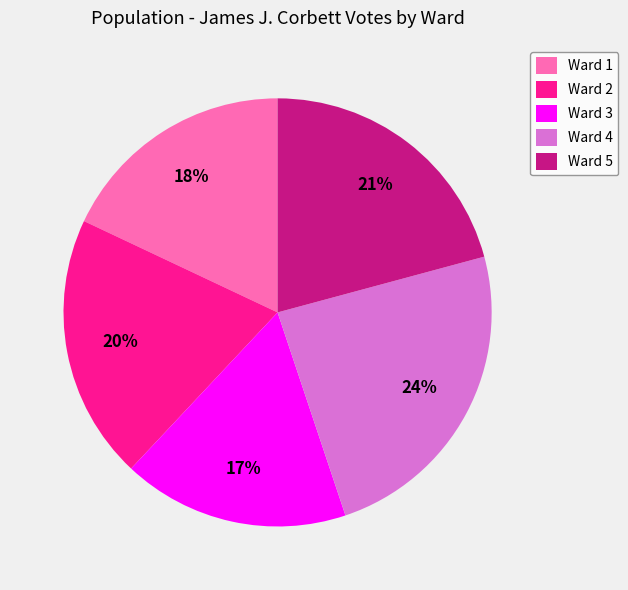

Is it true that Ward 4 is 33% of the pie?

False